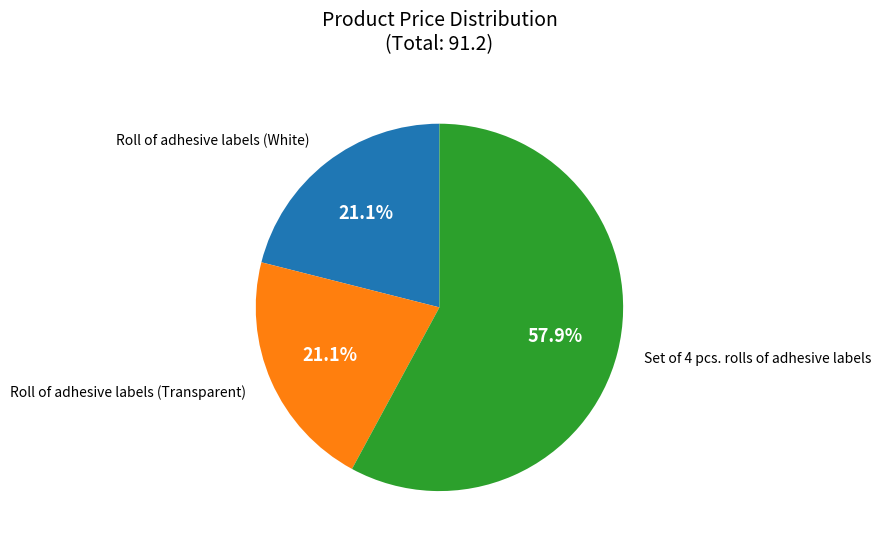

How many segments does this pie chart have?

3